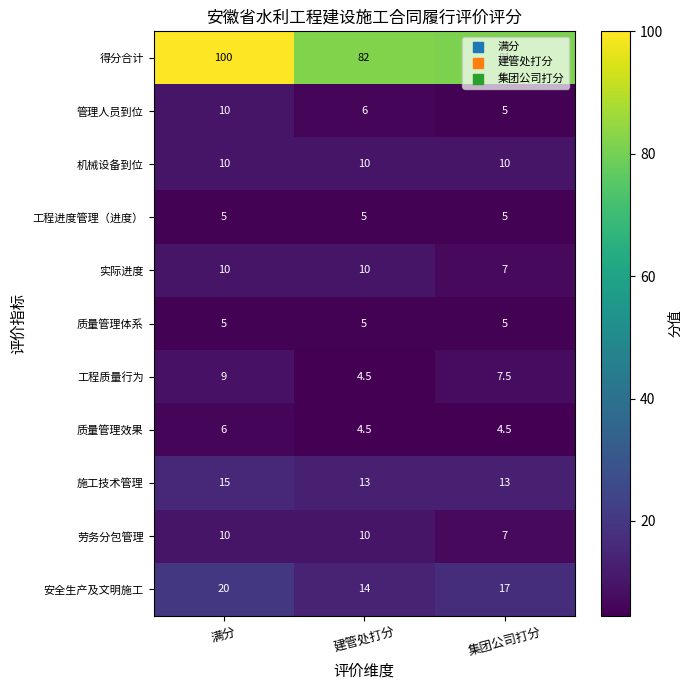

Which series has the largest total across all categories?

得分合计